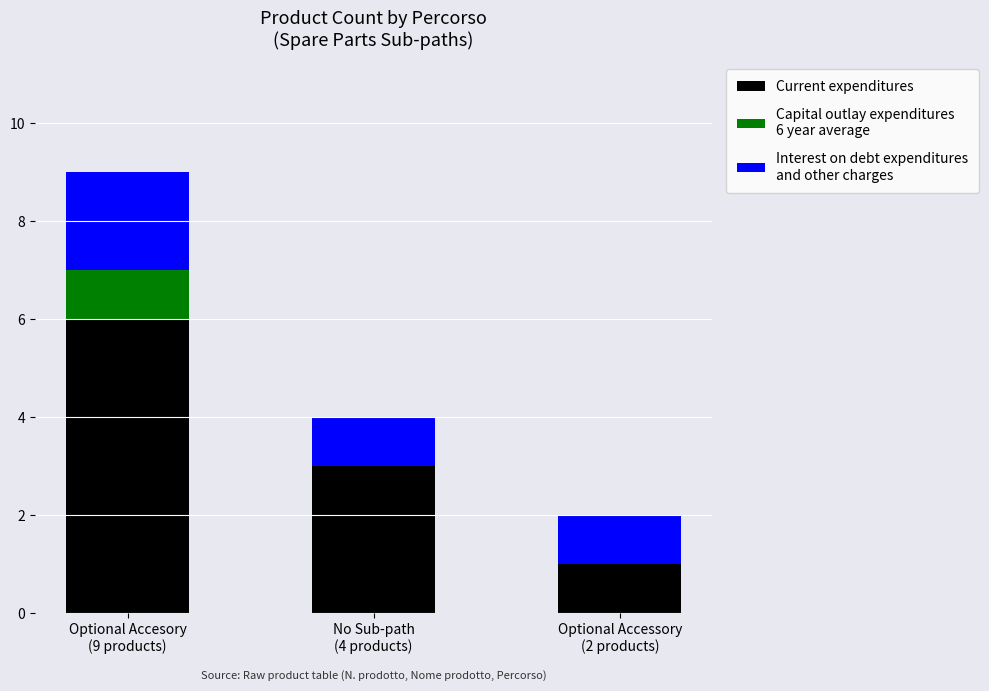

Are the bars grouped side by side (vs. stacked)?

No